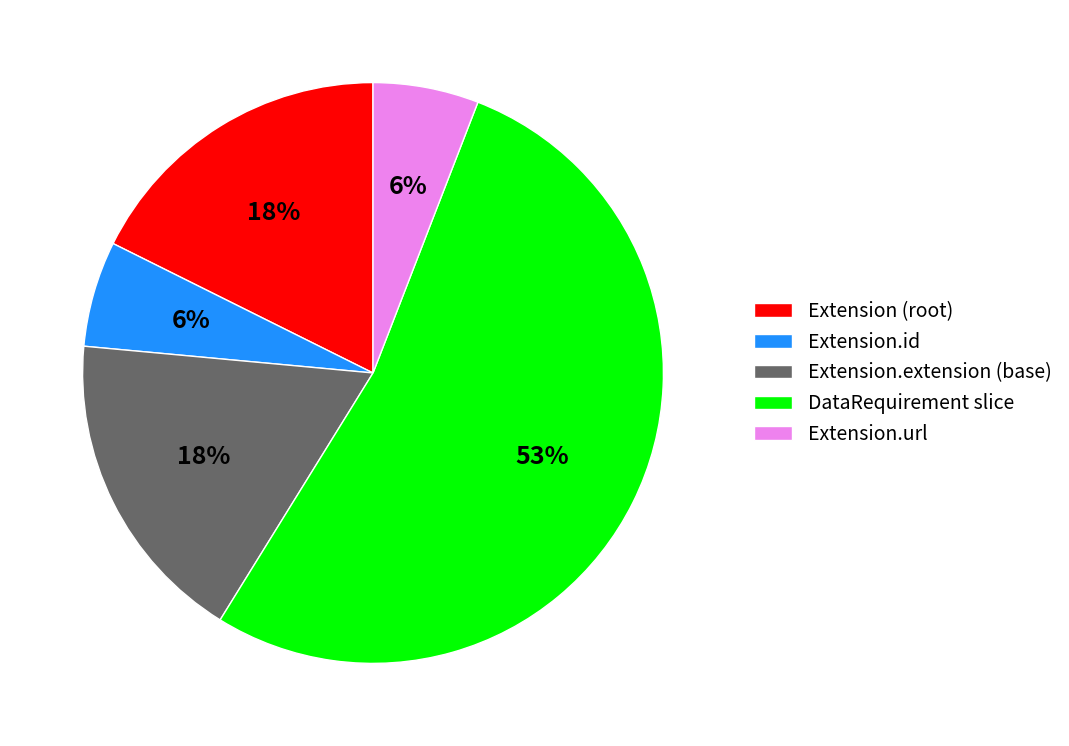

Which category has the biggest portion of the pie?

DataRequirement slice